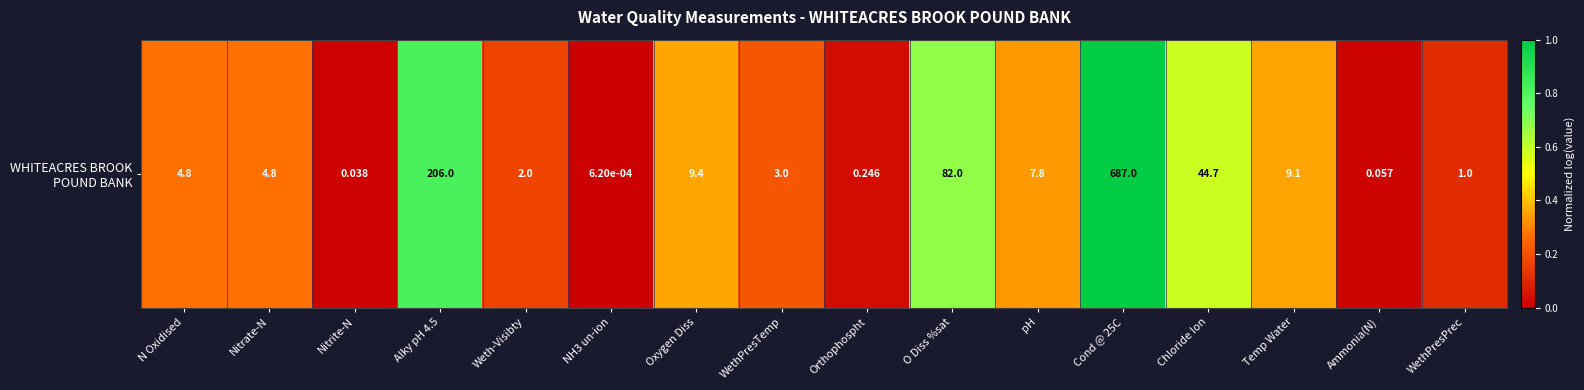

Which label corresponds to the smallest value in the chart?

NH3 un-ion